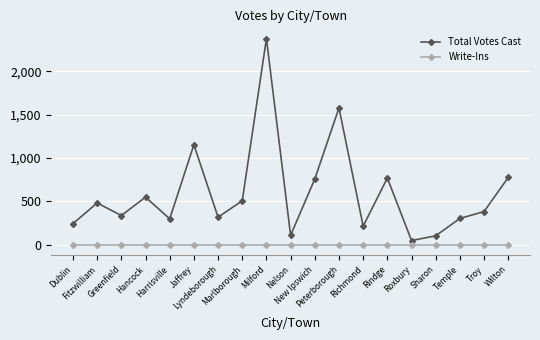

The value of Total Votes Cast at Troy is 509. True or false?

False